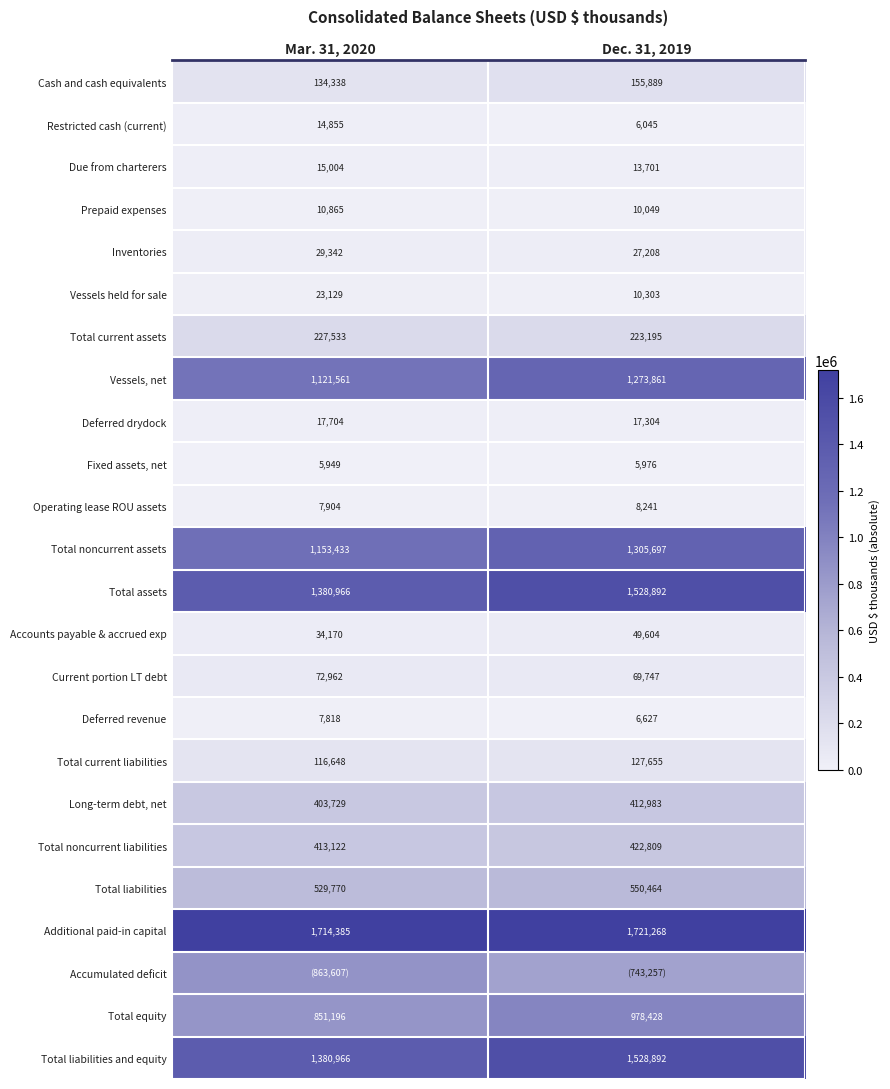

Is the value of Long-term debt, net at Dec. 31, 2019 greater than the value of Total liabilities at Dec. 31, 2019?

No